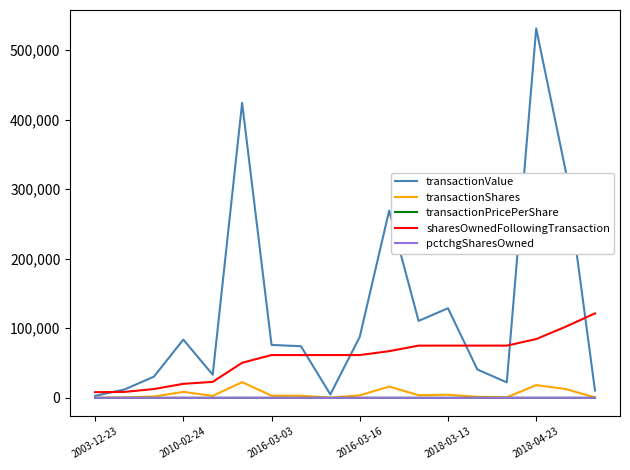

What is the greatest value displayed?

530831.0